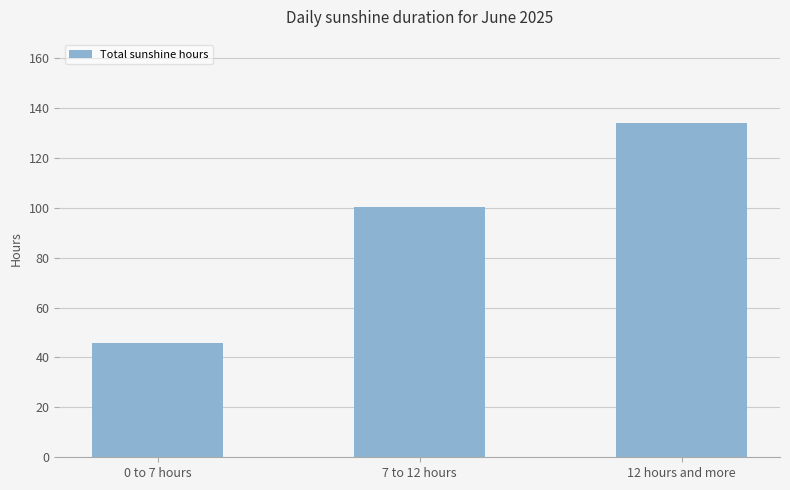

What is the sum of the values at 12 hours and more and 0 to 7 hours?

179.9